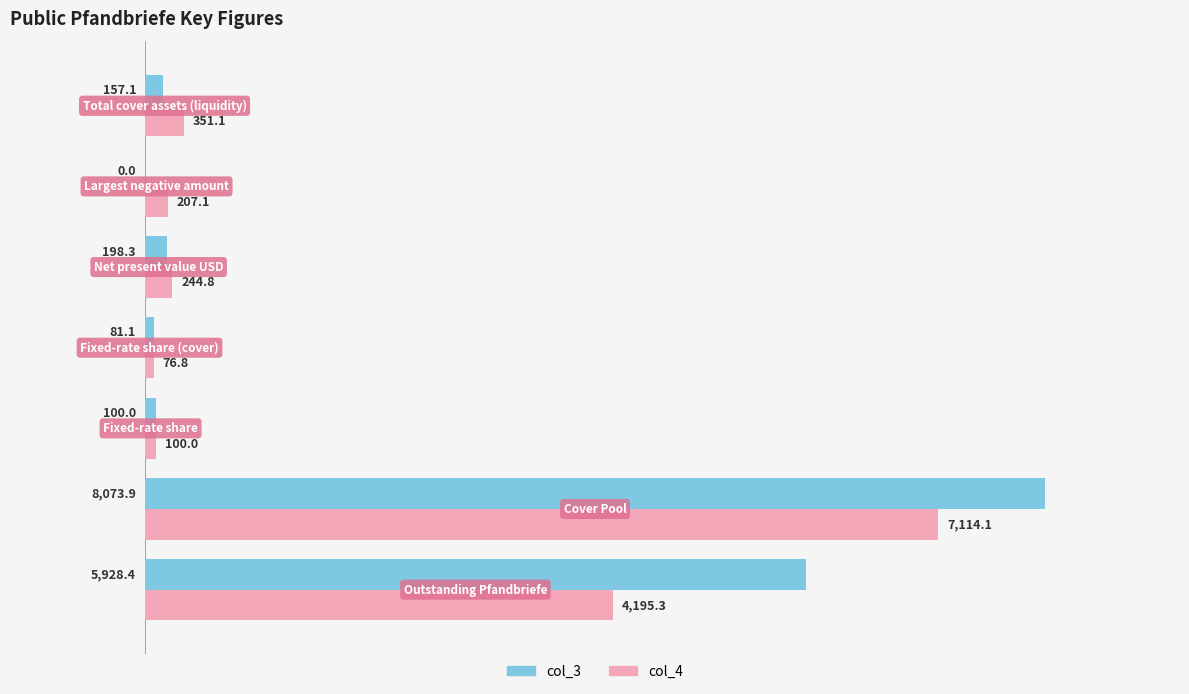

What is the highest value of the col_3 series?

8073.9